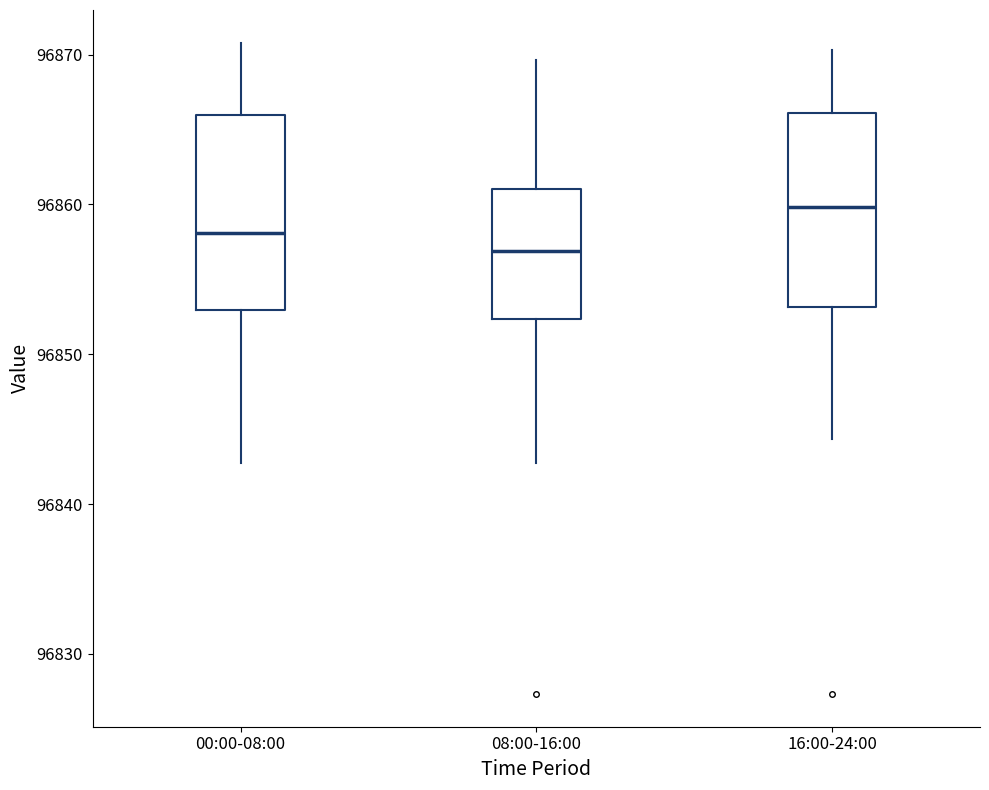

Which box's median line is the lowest?

08:00-16:00